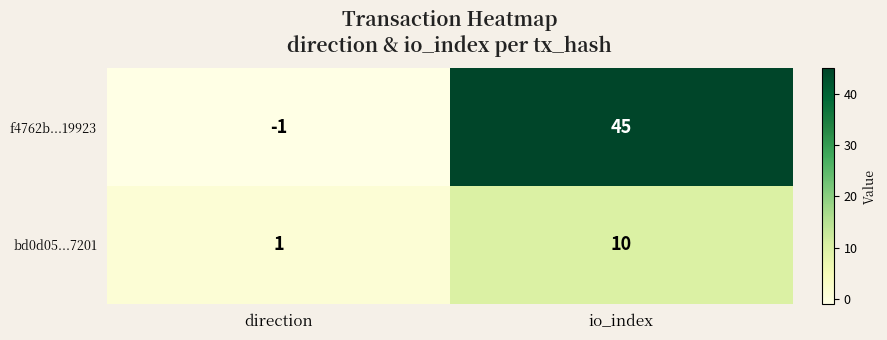

Which series has the largest total across all categories?

f4762b...19923